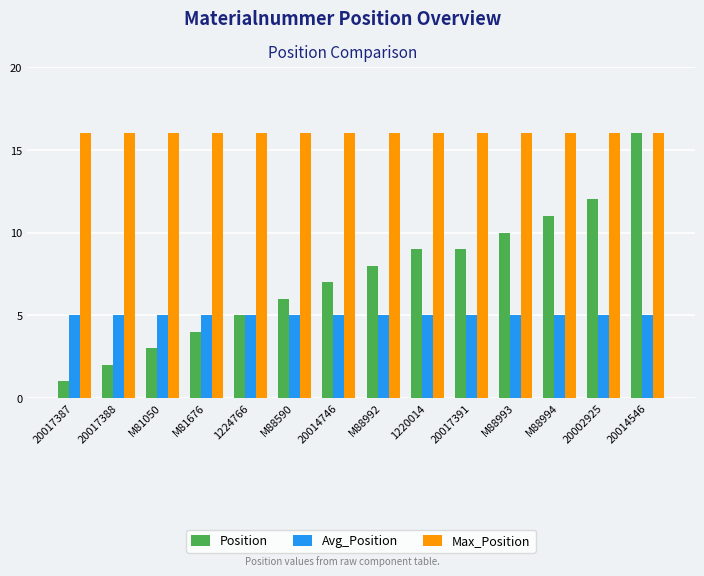

Reading left to right, extract all data points from this chart.

Position: 20017387=1	20017388=2	M81050=3	M81676=4	1224766=5	M88590=6	20014746=7	M88992=8	1220014=9	20017391=9	M88993=10	M88994=11	20002925=12	20014546=16
Avg_Position: 20017387=5	20017388=5	M81050=5	M81676=5	1224766=5	M88590=5	20014746=5	M88992=5	1220014=5	20017391=5	M88993=5	M88994=5	20002925=5	20014546=5
Max_Position: 20017387=16	20017388=16	M81050=16	M81676=16	1224766=16	M88590=16	20014746=16	M88992=16	1220014=16	20017391=16	M88993=16	M88994=16	20002925=16	20014546=16